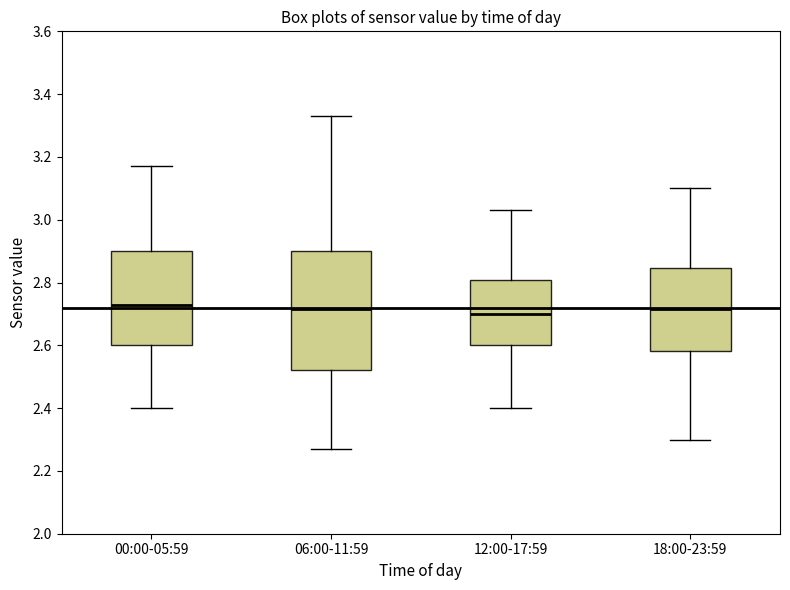

Where is the upper edge of the box for 18:00-23:59 on the y-axis? The values are not printed on the chart, so give them approximately, as read against the axis.

2.84